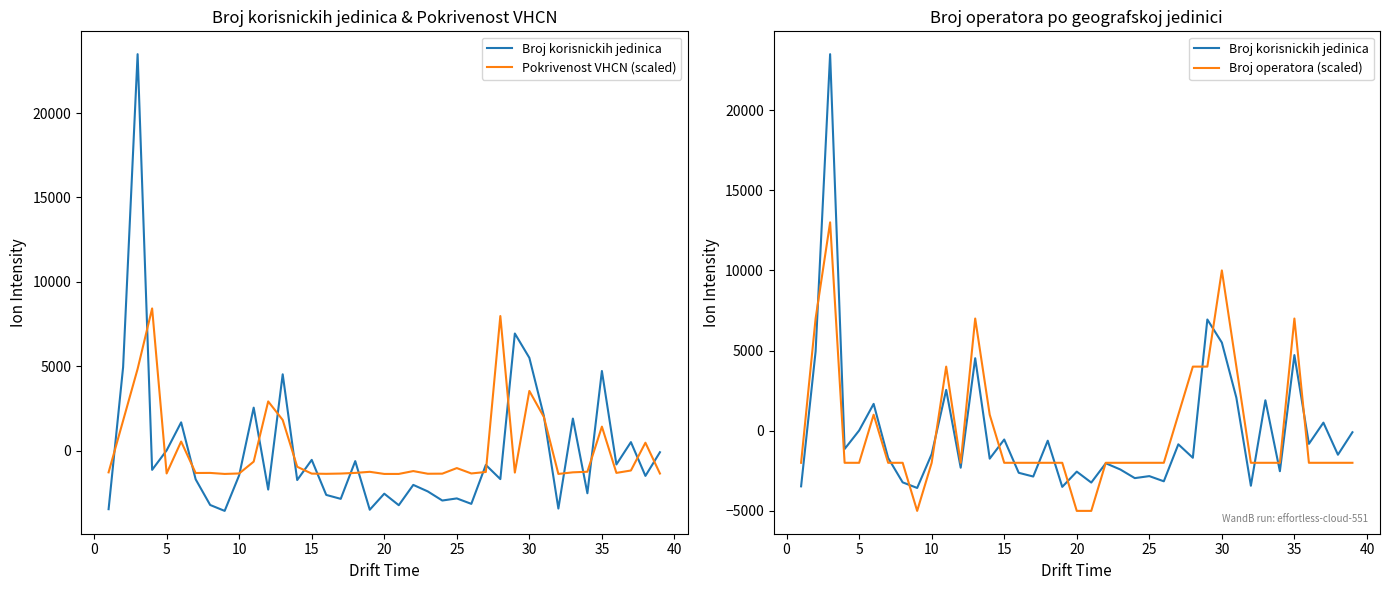

List the series in order of their peak value, lowest first.

Pokrivenost VHCN (scaled), Broj operatora (scaled), Broj korisnickih jedinica